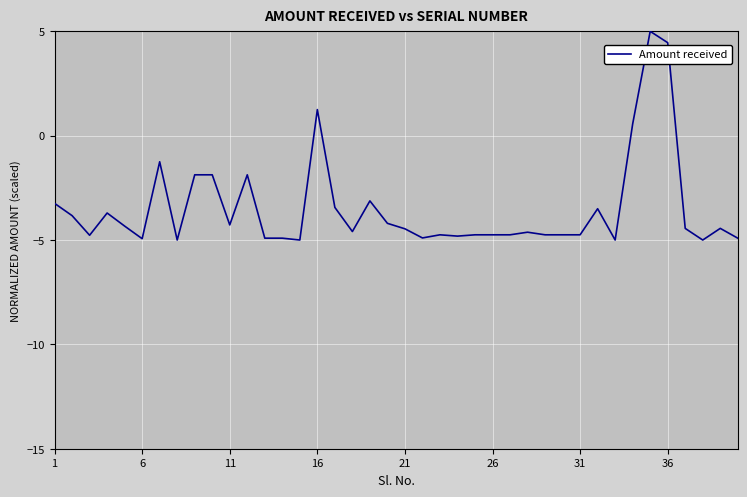

What is the difference between the maximum and minimum values?

10.0